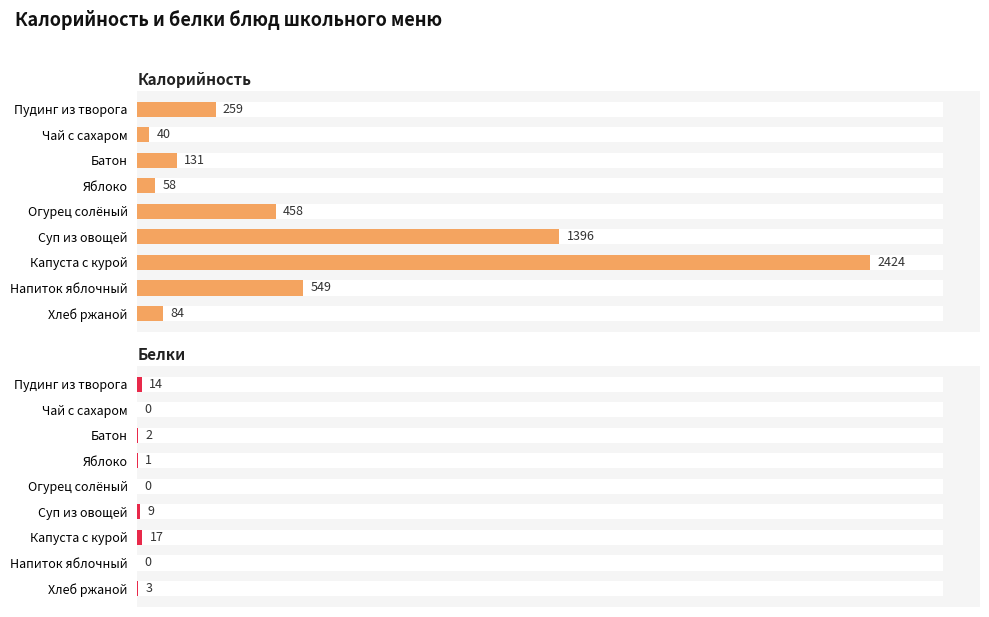

What are all the series names shown in the legend?

Калорийность, Белки